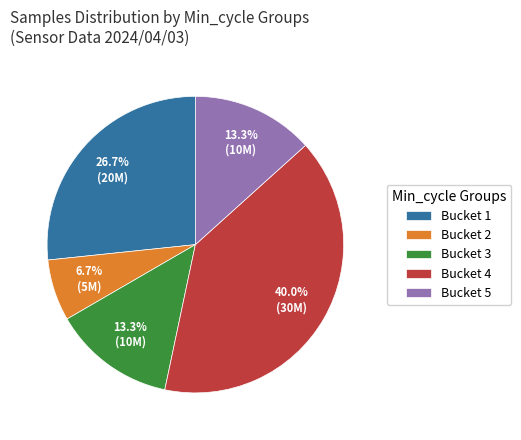

Which category has the biggest portion of the pie?

Bucket 4